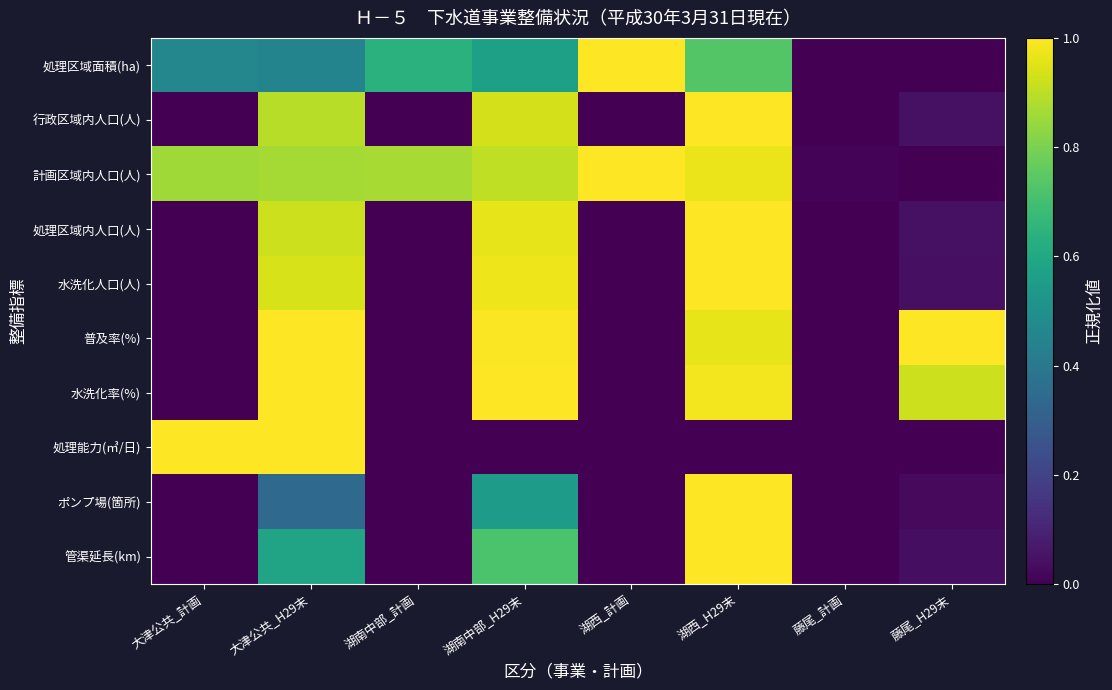

Rank the series at 湖南中部_計画 from lowest to highest value.

行政区域内人口(人), 処理区域内人口(人), 水洗化人口(人), 普及率(%), 水洗化率(%), 処理能力(㎥/日), ポンプ場(箇所), 管渠延長(km), 処理区域面積(ha), 計画区域内人口(人)